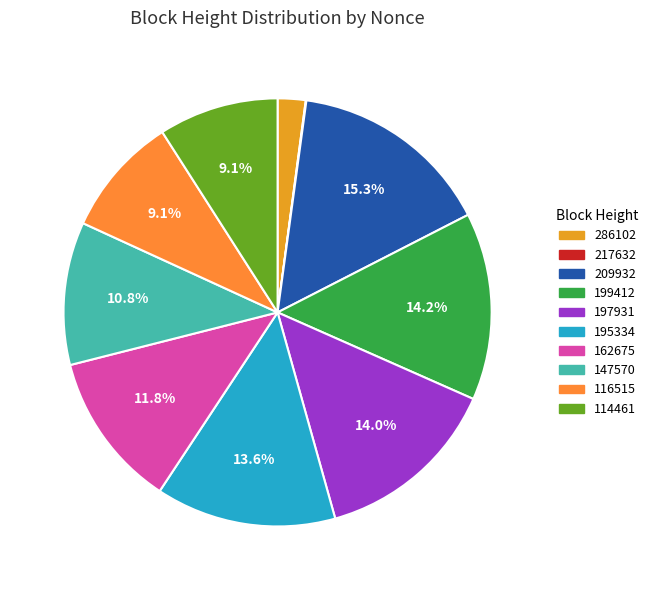

Rank the categories by value from highest to lowest.

209932, 199412, 197931, 195334, 162675, 147570, 116515, 114461, 286102, 217632